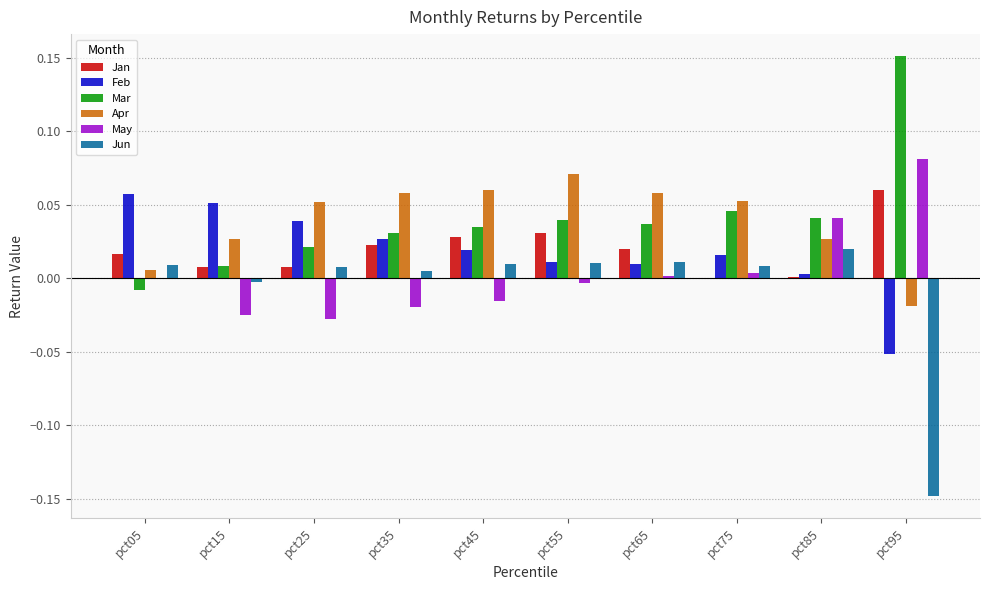

Which category has the highest value in the Mar series?

pct95